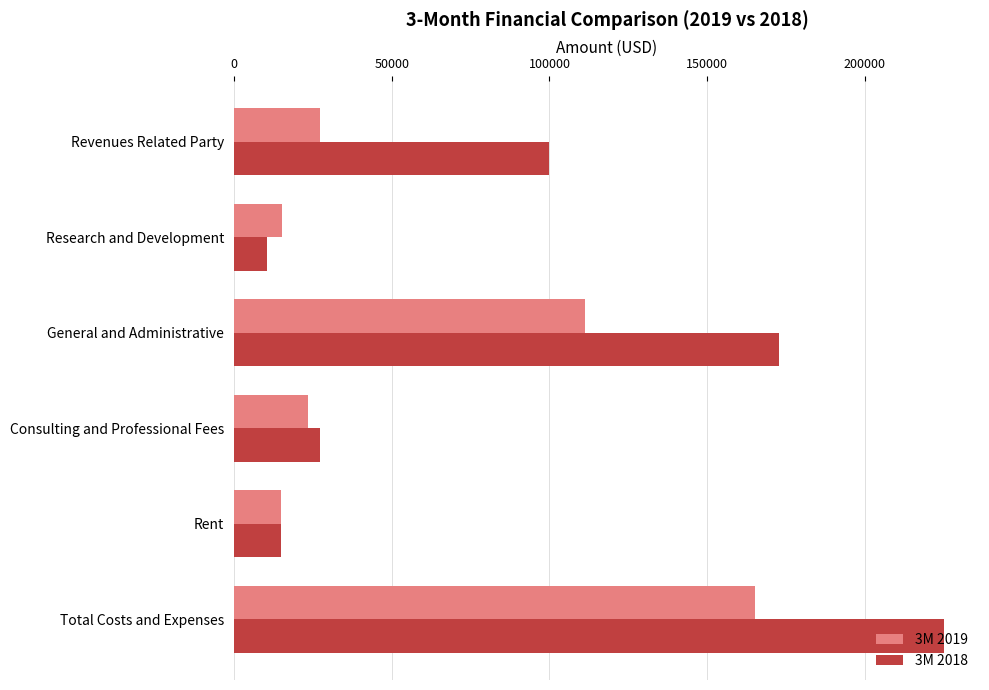

What is the average value of the 3M 2019 series?

59619